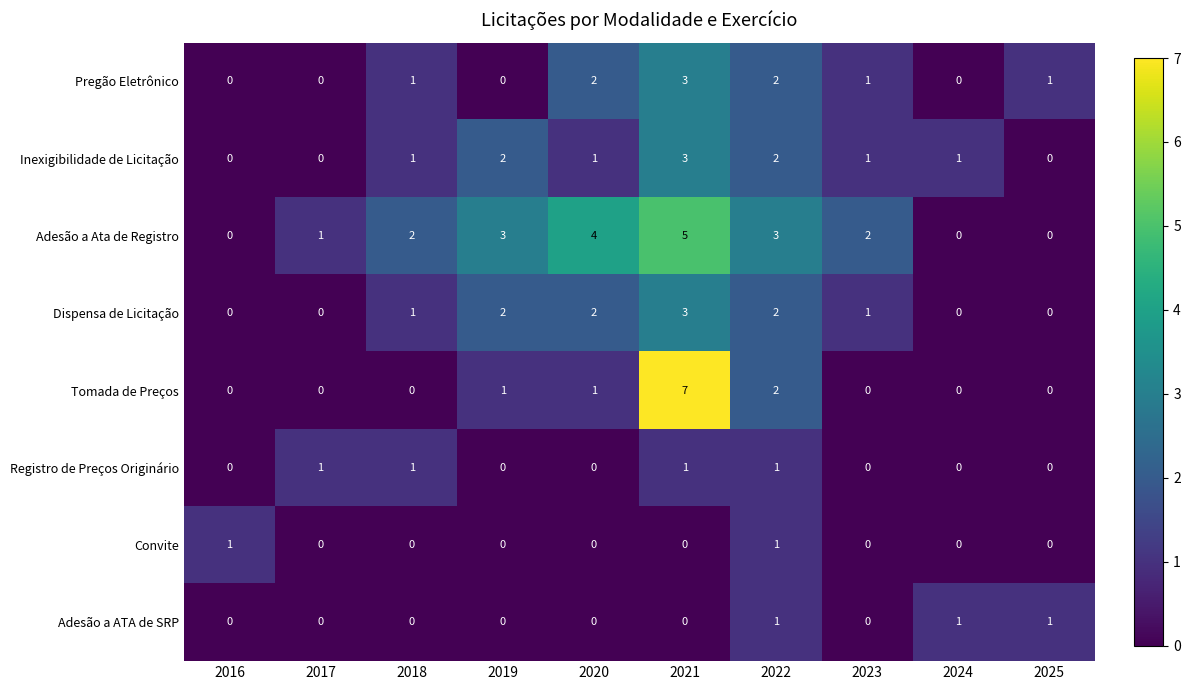

The Pregão Eletrônico series shows 1 at 2025. True or false?

True